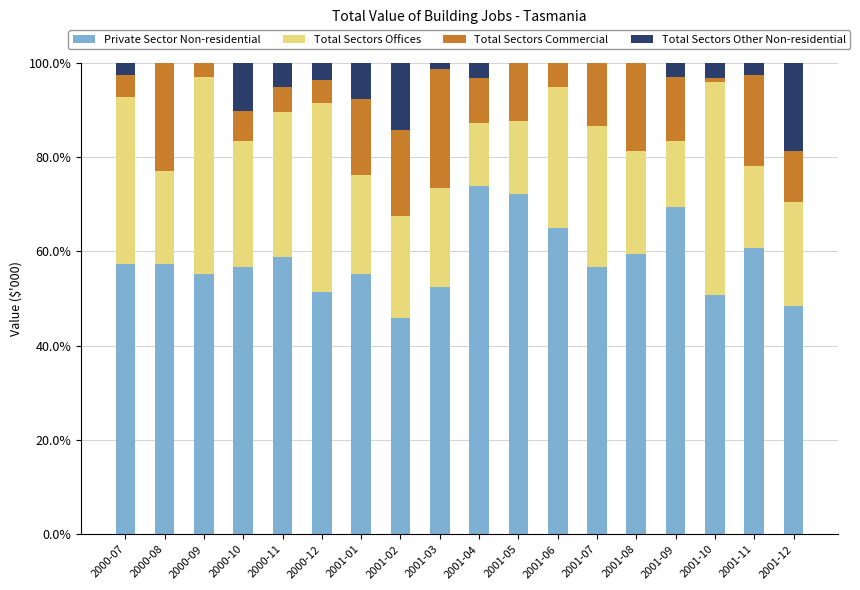

What is the highest value of the Private Sector Non-residential series?

73.9